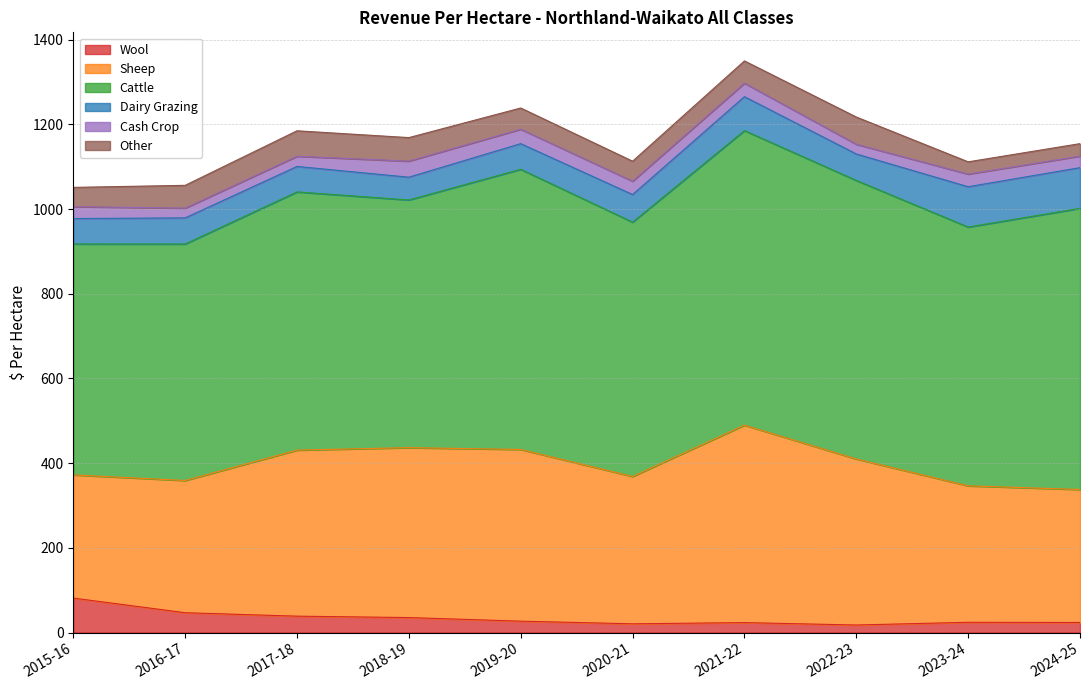

What is the greatest value displayed?

695.7